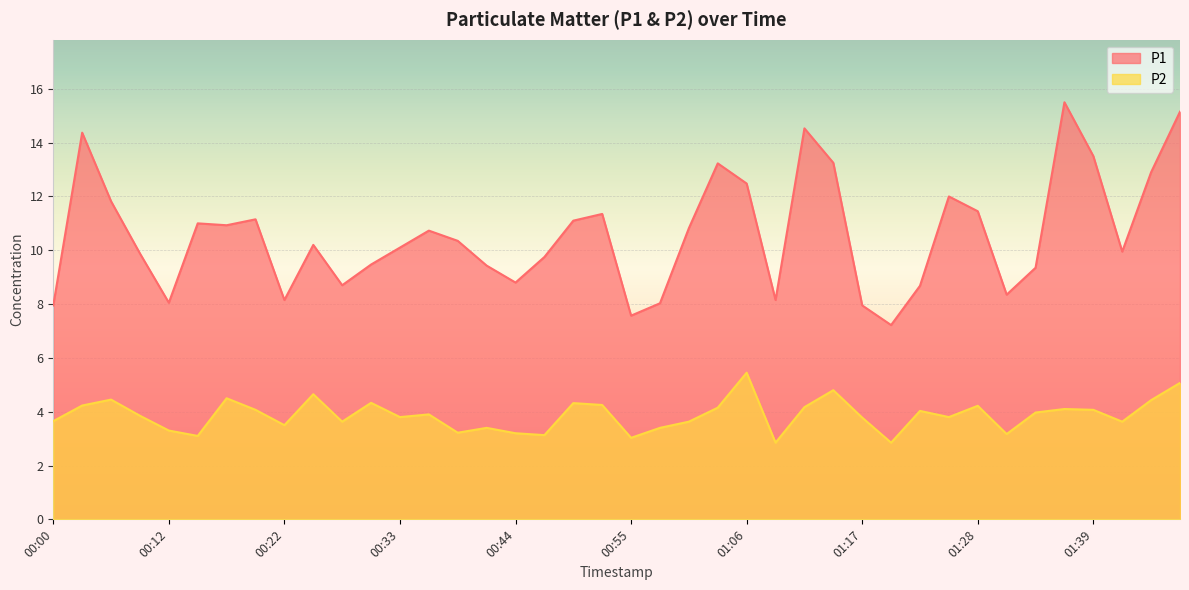

True or false: P1 and P2 cross at least once.

False